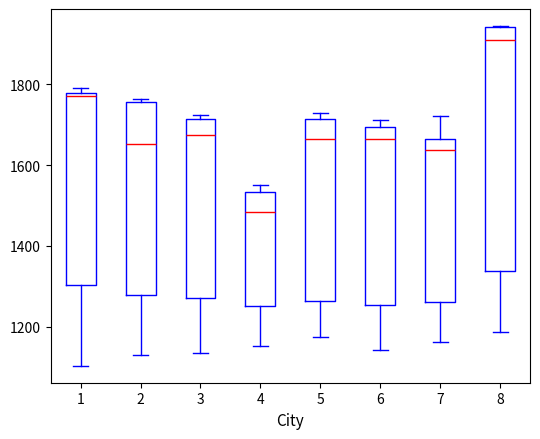

Reading left to right, transcribe this box plot: for each box, give where its median line is, the range the box spans, and where its two whiskers end, as read against the y-axis. The values are not printed on the chart, so give them approximately, as read against the axis.

1: median 1760, box 1300 to 1780, whiskers 1100 to 1800
2: median 1660, box 1280 to 1760, whiskers 1140 to 1760 (just above the box's upper edge)
3: median 1680, box 1280 to 1720, whiskers 1140 to 1720 (just above the box's upper edge)
4: median 1480, box 1260 to 1540, whiskers 1160 to 1560
5: median 1660, box 1260 to 1720, whiskers 1180 to 1720 (just above the box's upper edge)
6: median 1660, box 1260 to 1700, whiskers 1140 to 1720
7: median 1640, box 1260 to 1660, whiskers 1160 to 1720
8: median 1900, box 1340 to 1940, whiskers 1180 to 1940